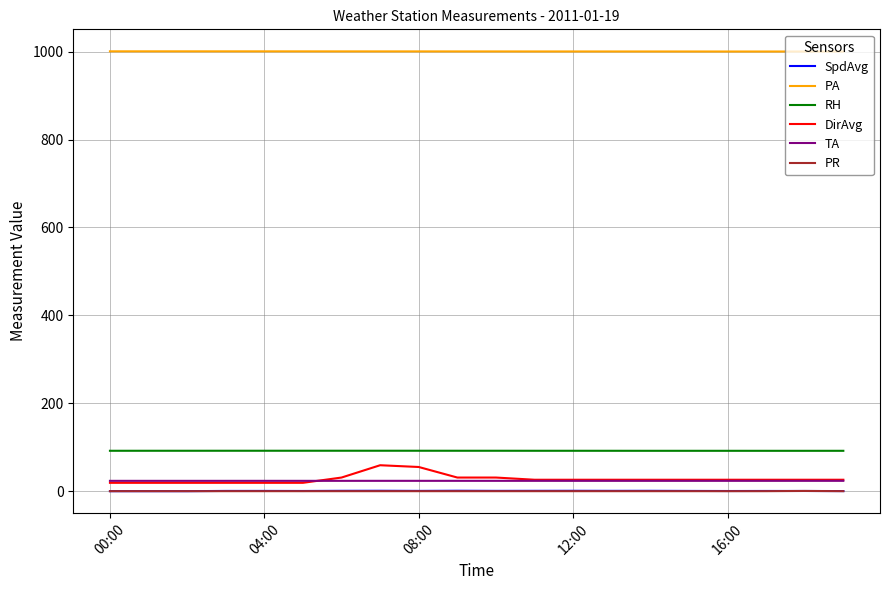

True or false: RH and PR intersect in this chart.

False